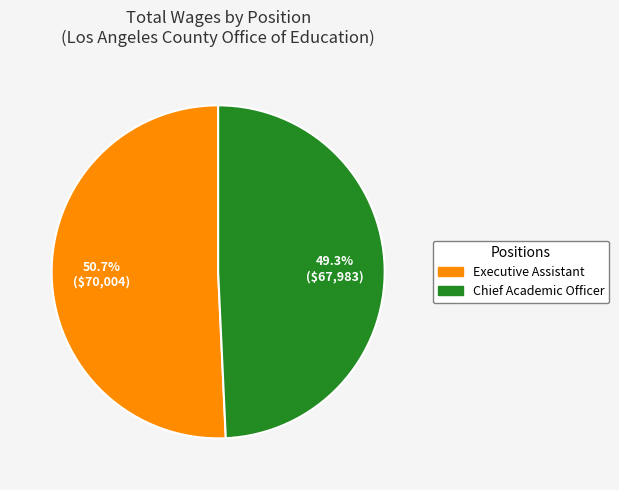

Rank the categories by value from highest to lowest.

Executive Assistant, Chief Academic Officer